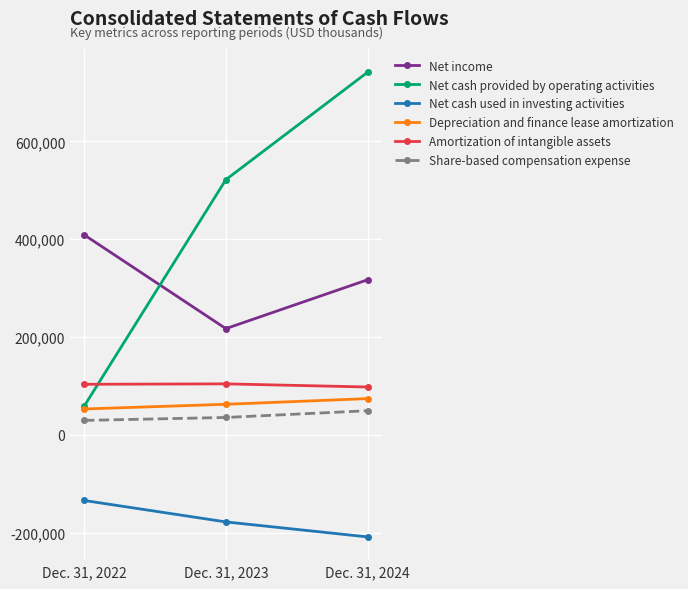

Is it true that Amortization of intangible assets equals 103320 at Dec. 31, 2022?

True